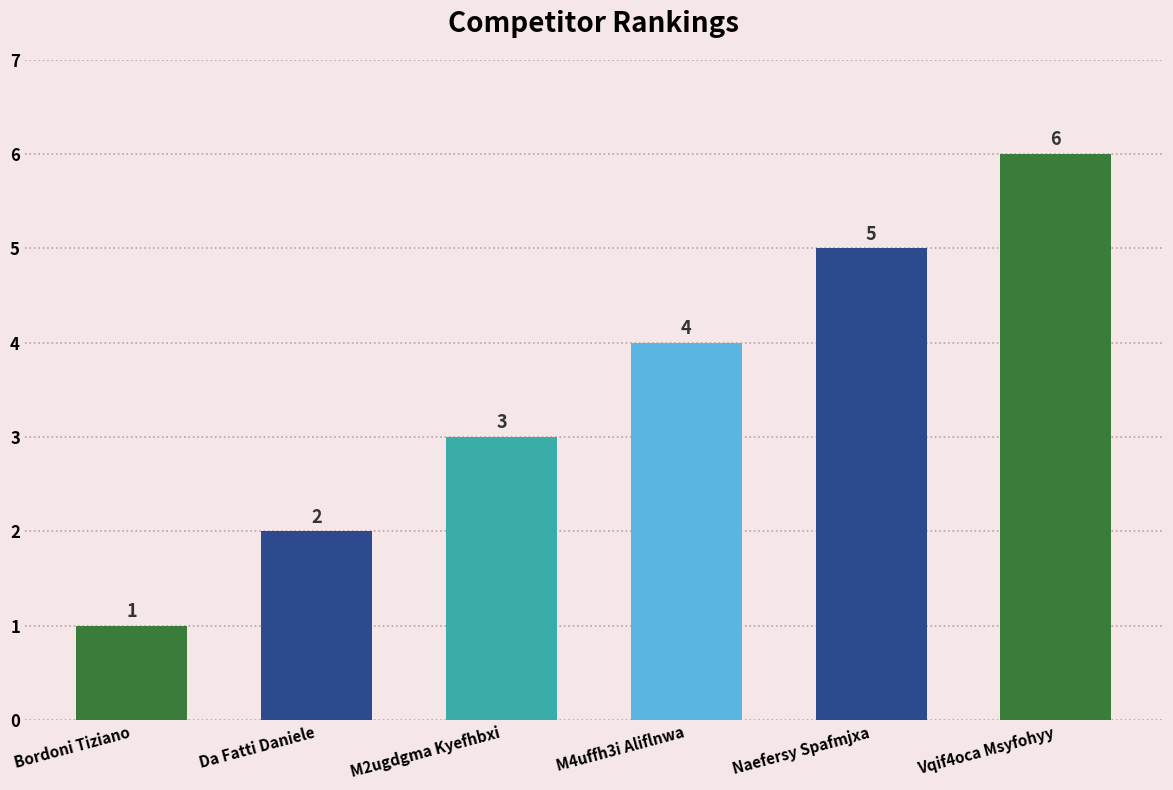

List the labels in order of value, smallest first.

Bordoni Tiziano, Da Fatti Daniele, M2ugdgma Kyefhbxi, M4uffh3i Aliflnwa, Naefersy Spafmjxa, Vqif4oca Msyfohyy